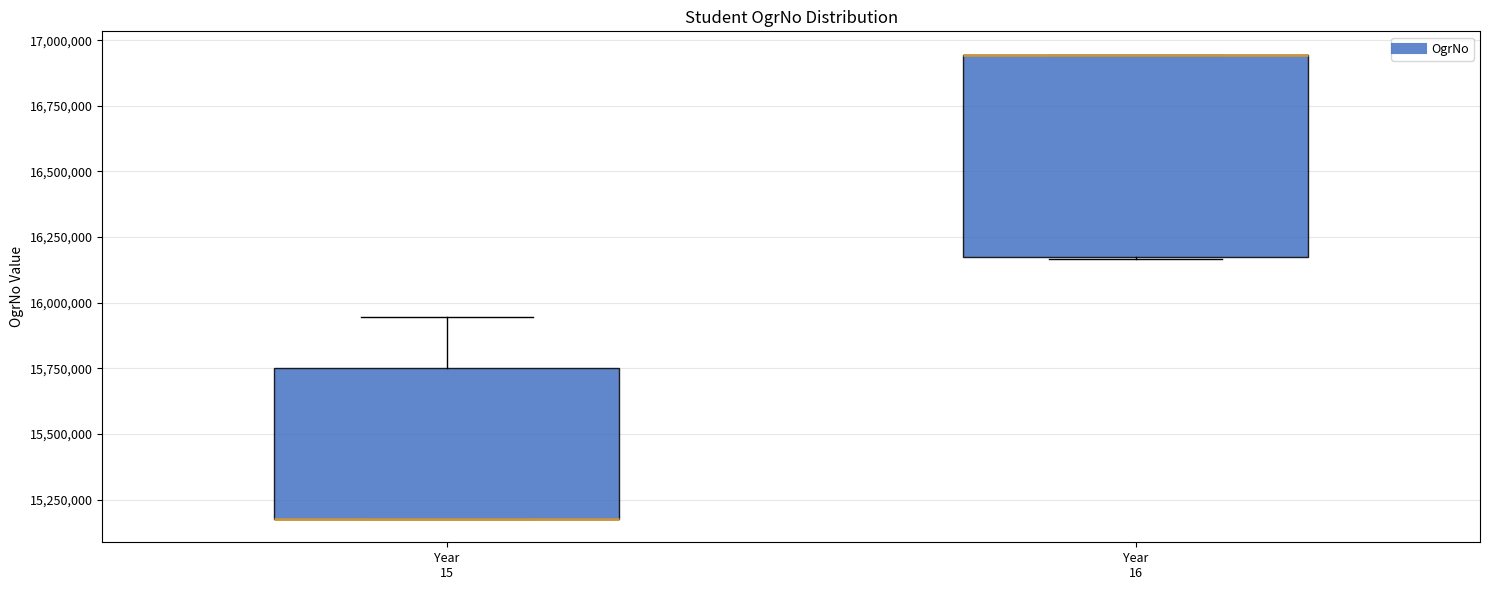

Where is the lower edge of the box for Year 15 on the y-axis? The values are not printed on the chart, so give them approximately, as read against the axis.

15200000